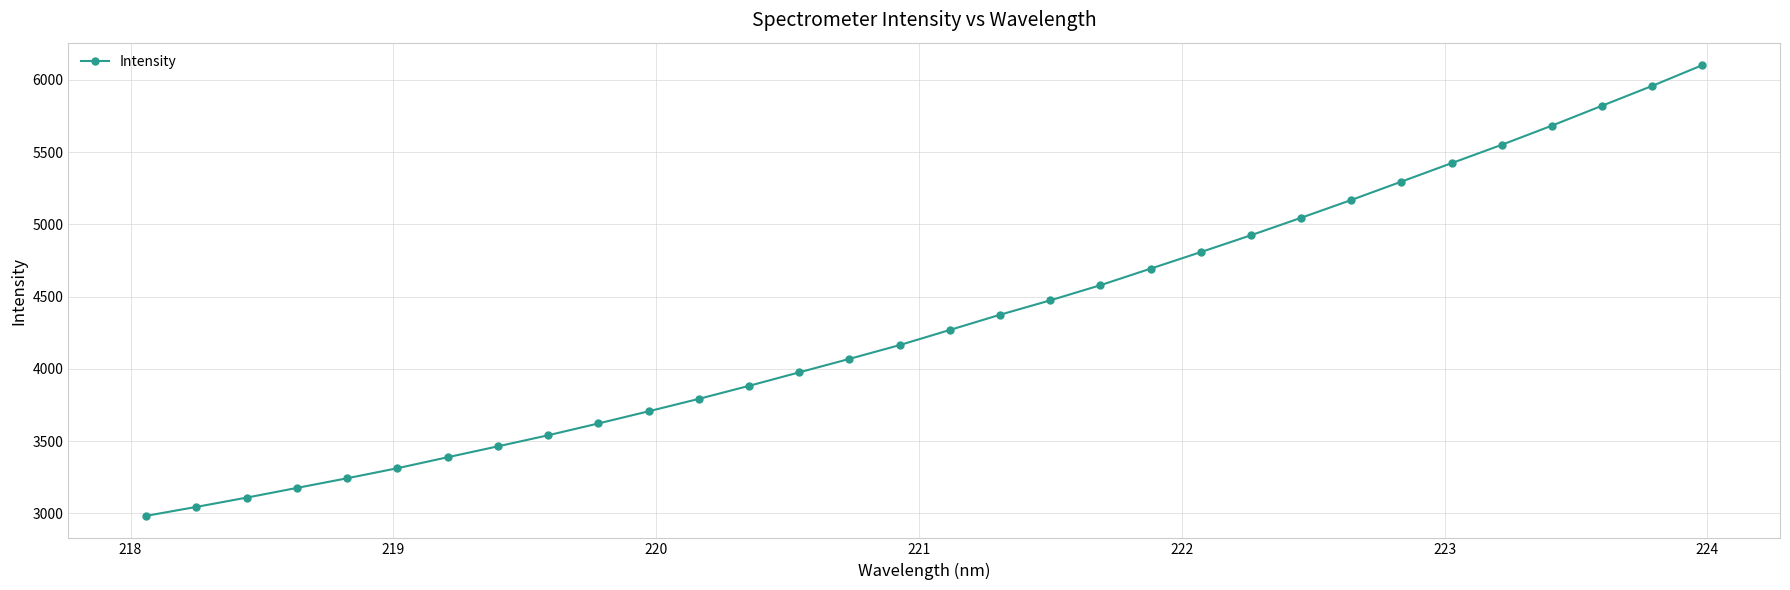

What is the difference between the maximum and minimum values?

3119.8